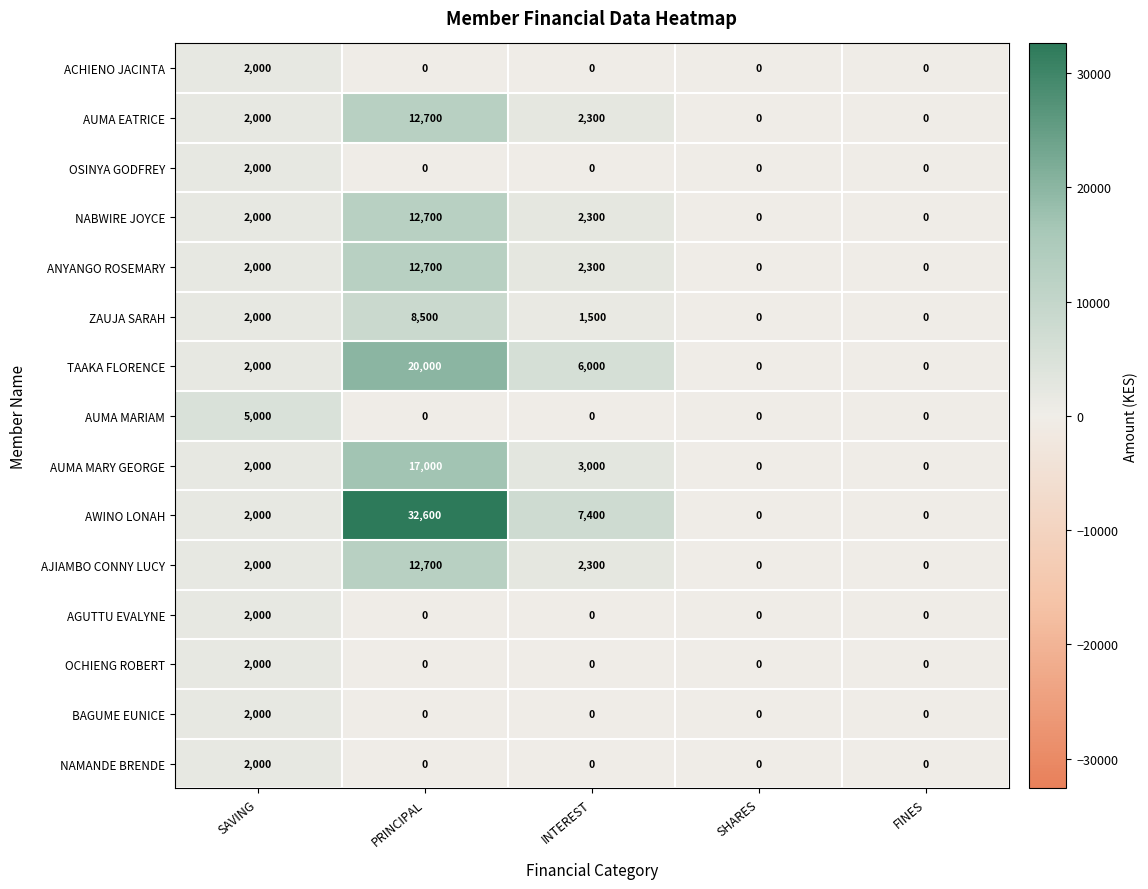

What is the approximate value of NABWIRE JOYCE at SAVING, to the nearest 10?

2000